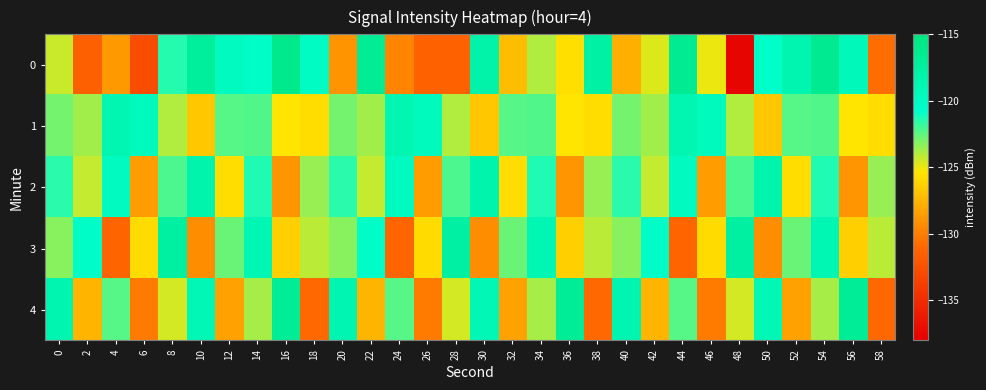

What is the total value across all series at 26?

-635.5